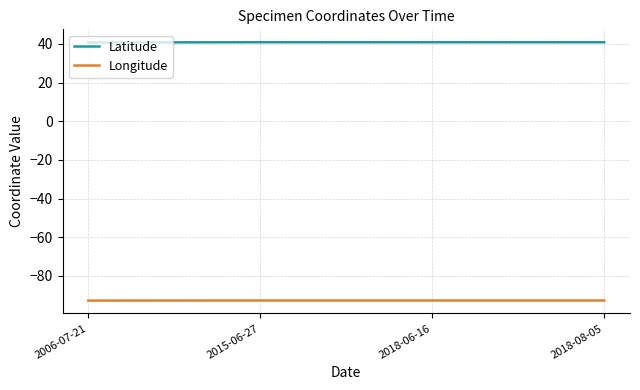

Is the value of Longitude at 2015-06-27 greater than the value of Latitude at 2018-06-16?

No